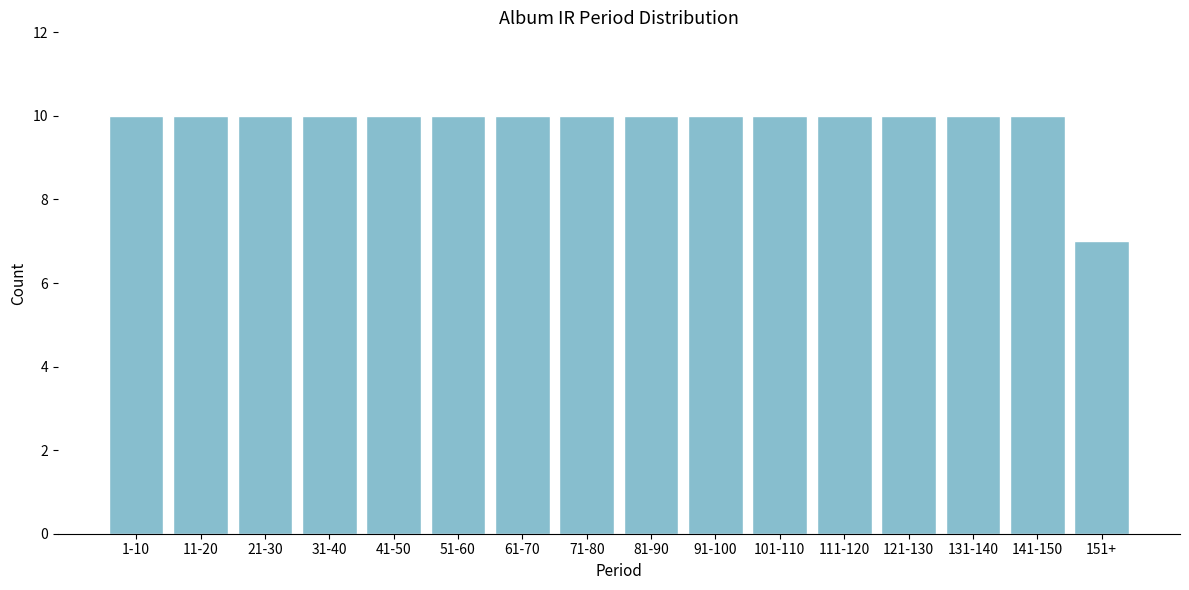

Reading left to right, extract all data points from this chart.

10	10	10	10	10	10	10	10	10	10	10	10	10	10	10	7